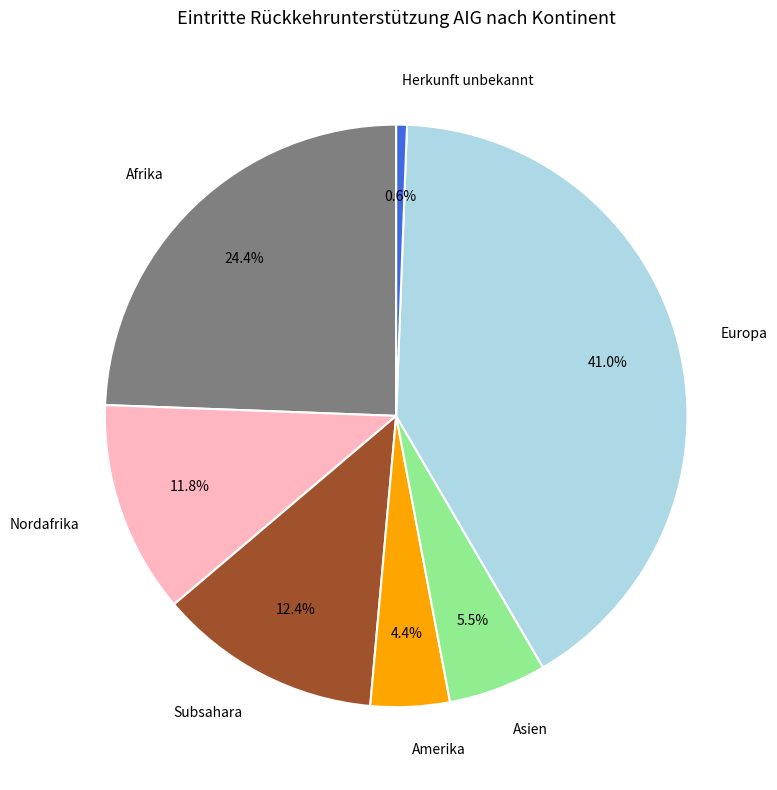

Count the number of slices in the pie.

7